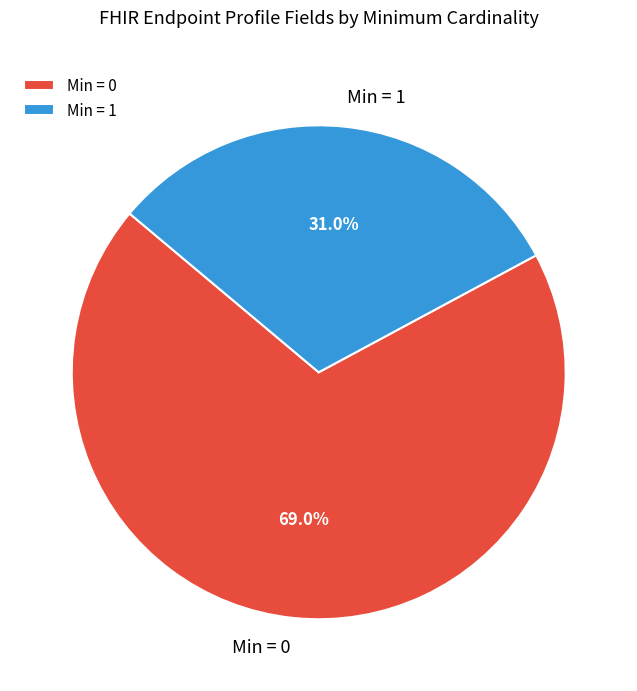

Between Min = 0 and Min = 1, which is larger?

Min = 0